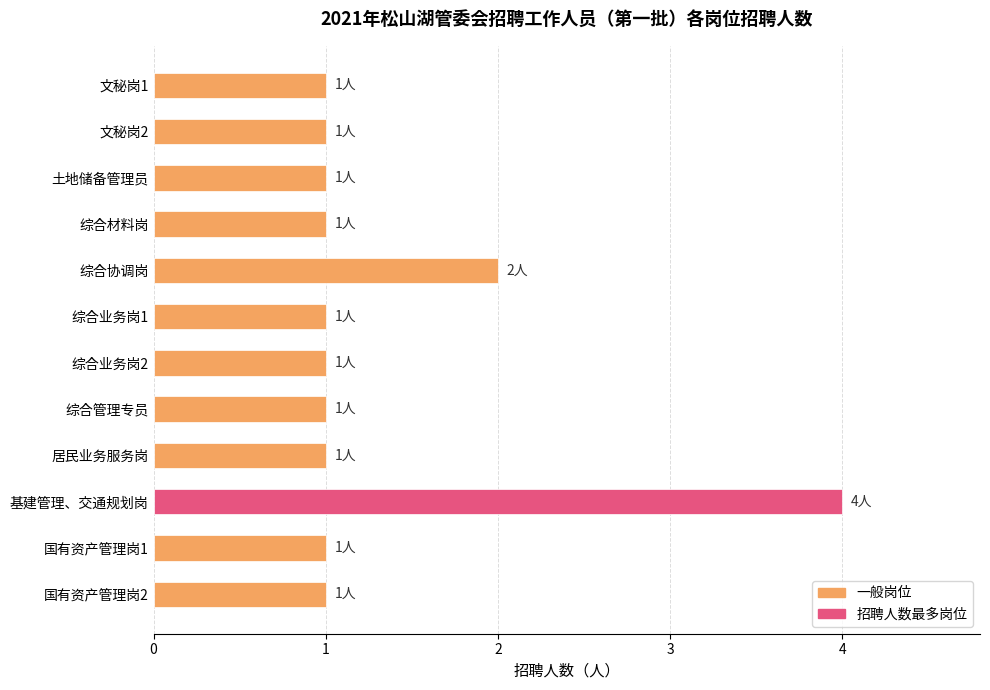

What is the sum of all values?

16